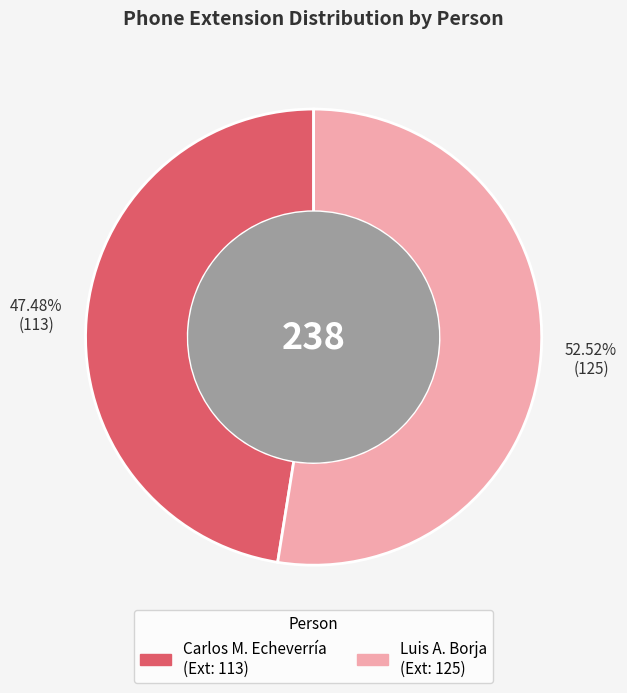

Does any single category account for the majority?

Yes